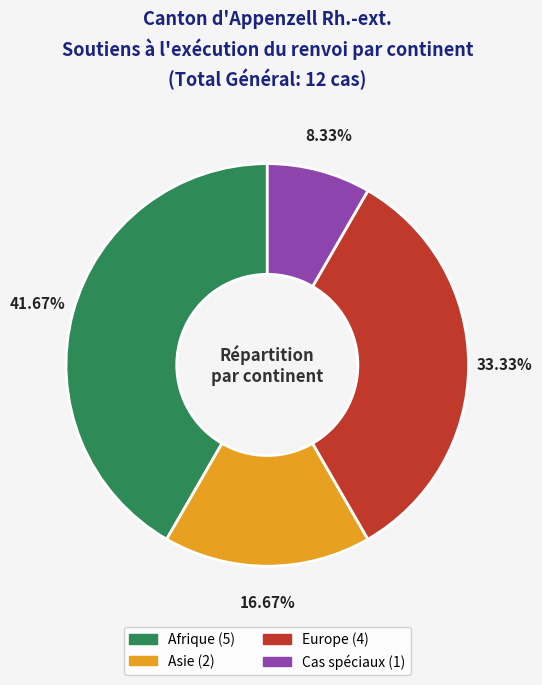

Do Afrique and Europe together represent more than half of the pie?

Yes